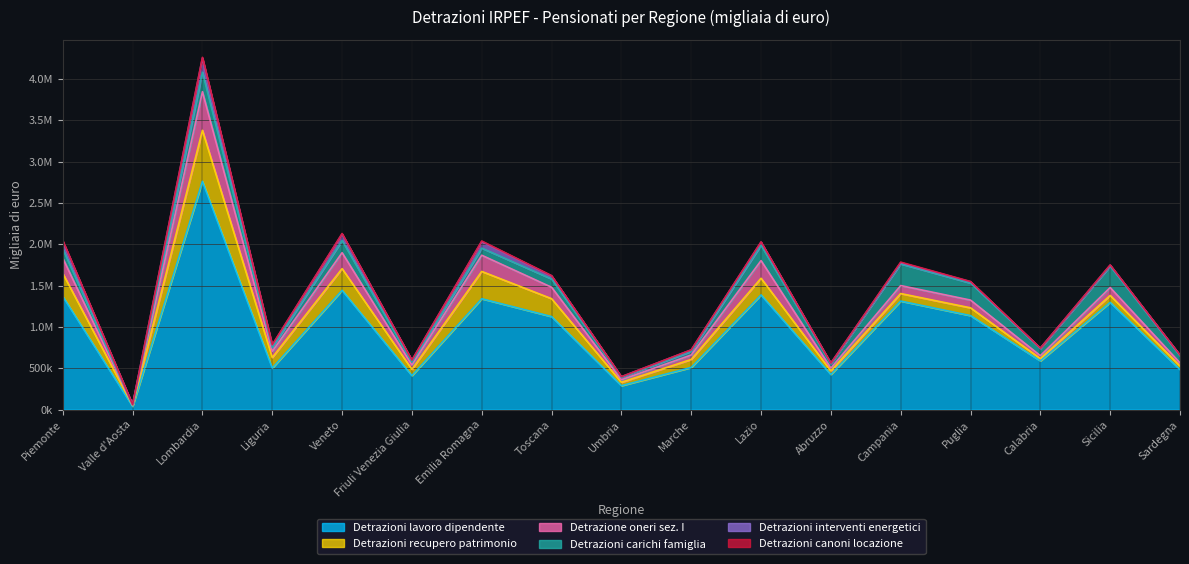

What is the total value across all series at Lazio?

2028642